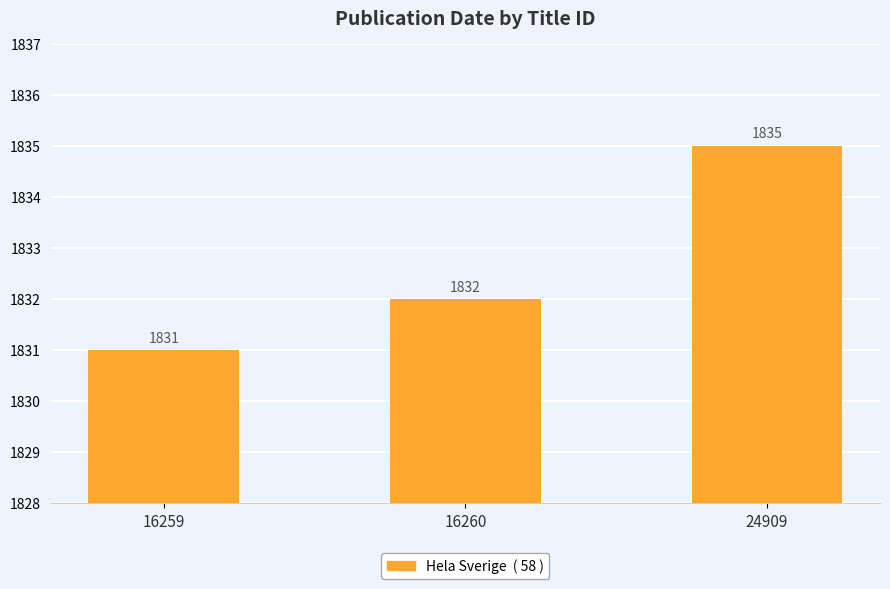

How many bars are there in total?

3